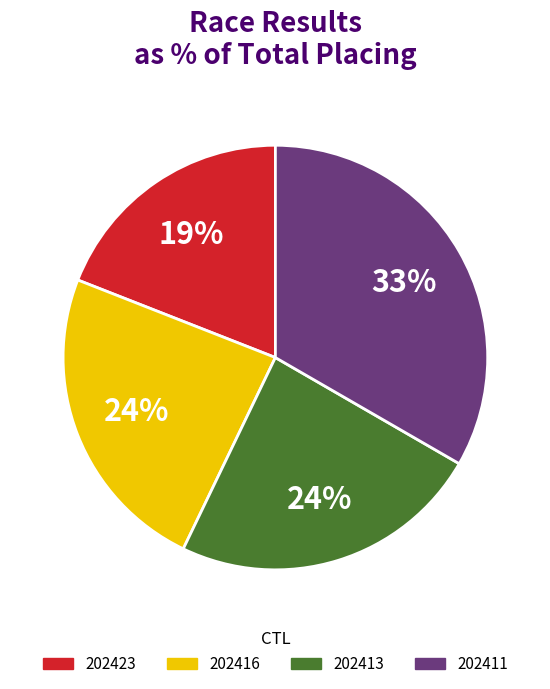

How many segments does this pie chart have?

4